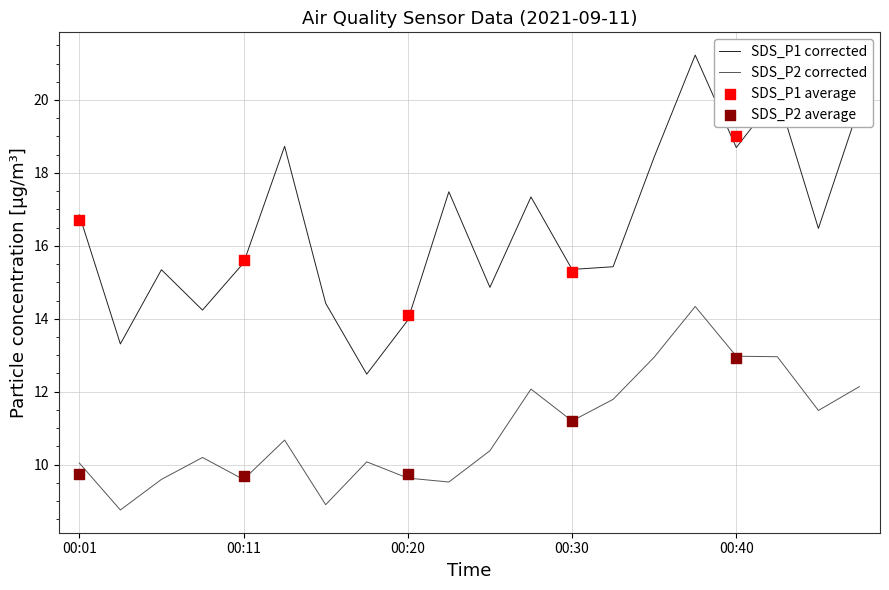

Which series contains the highest Y value?

SDS_P1